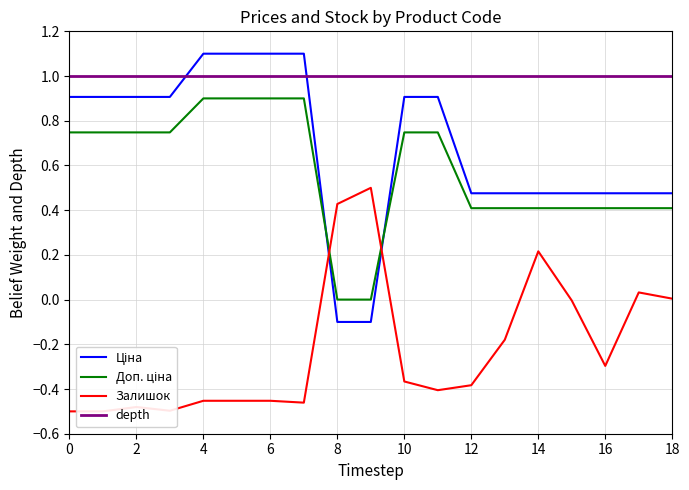

What is the approximate value of Ціна at 0?

0.9